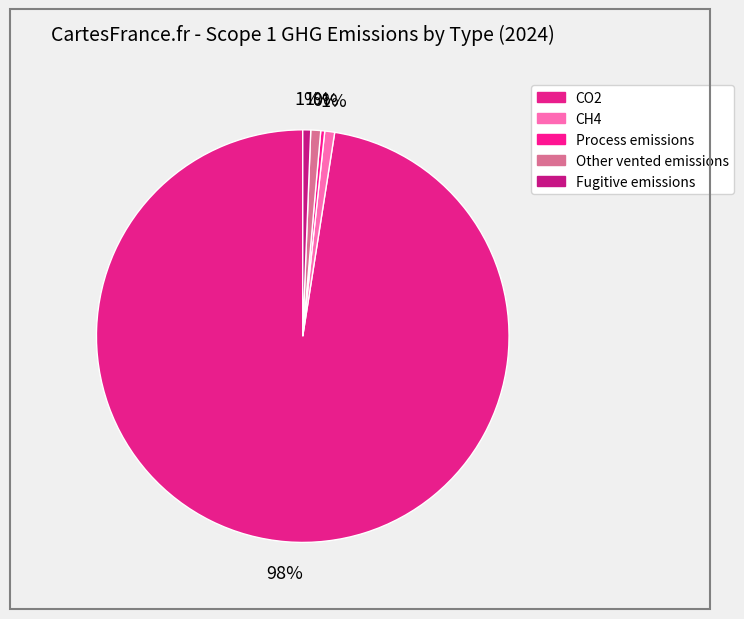

Which has a higher value, Other vented emissions or Fugitive emissions?

Other vented emissions